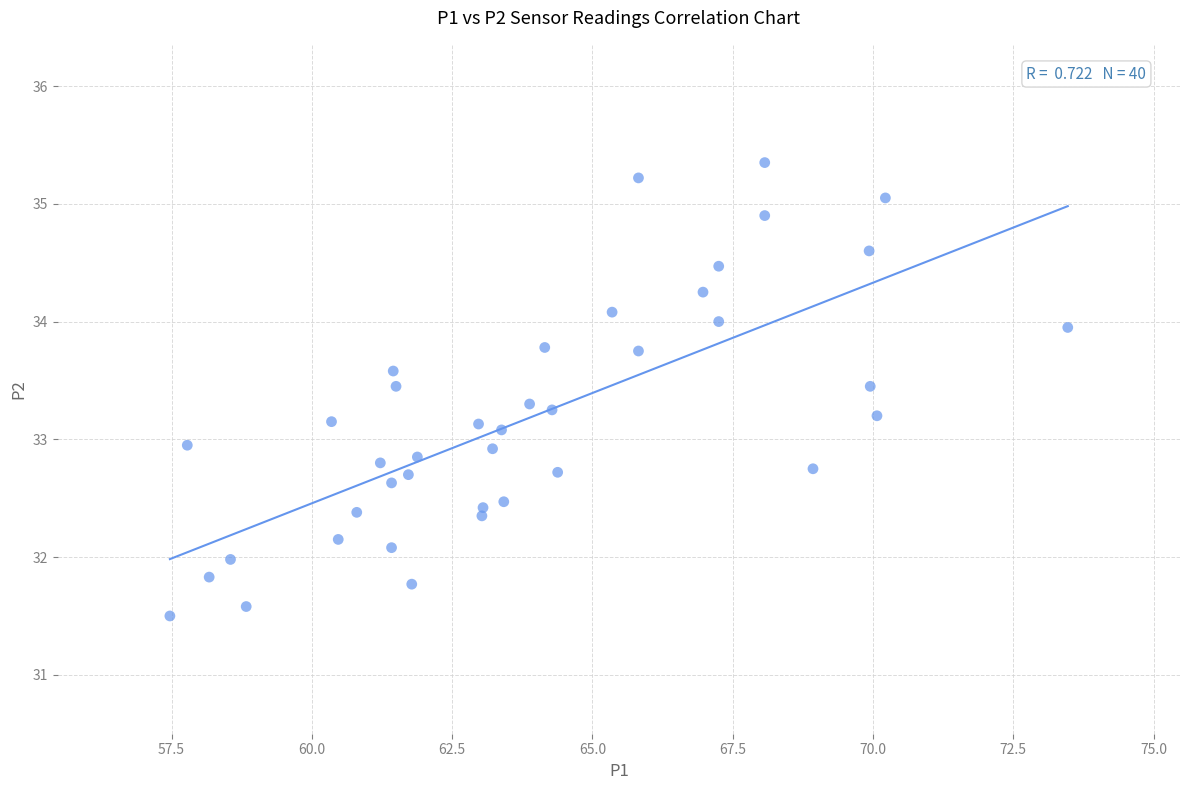

What is the range of X values (max minus min)?

16.0